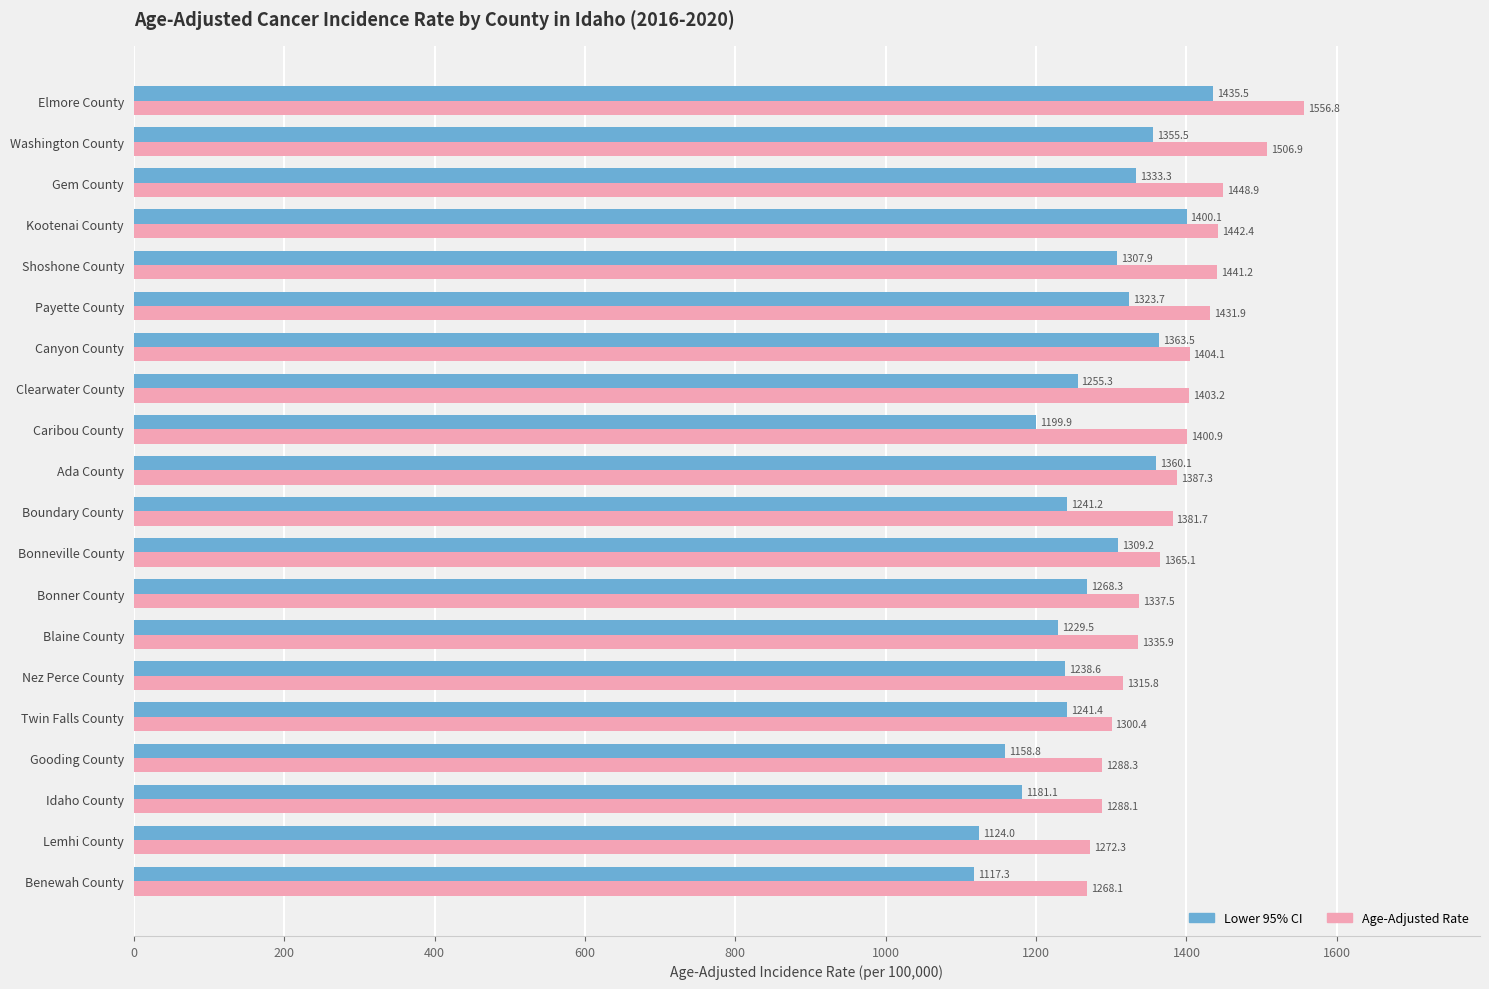

Is the value of Lower 95% CI at Ada County greater than the value of Age-Adjusted Rate at Nez Perce County?

Yes